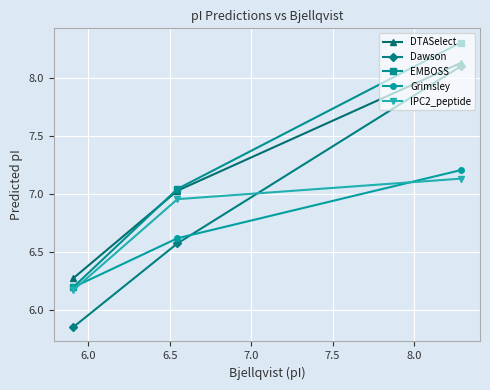

What is the difference between the second highest and minimum values in the Grimsley series?

0.4